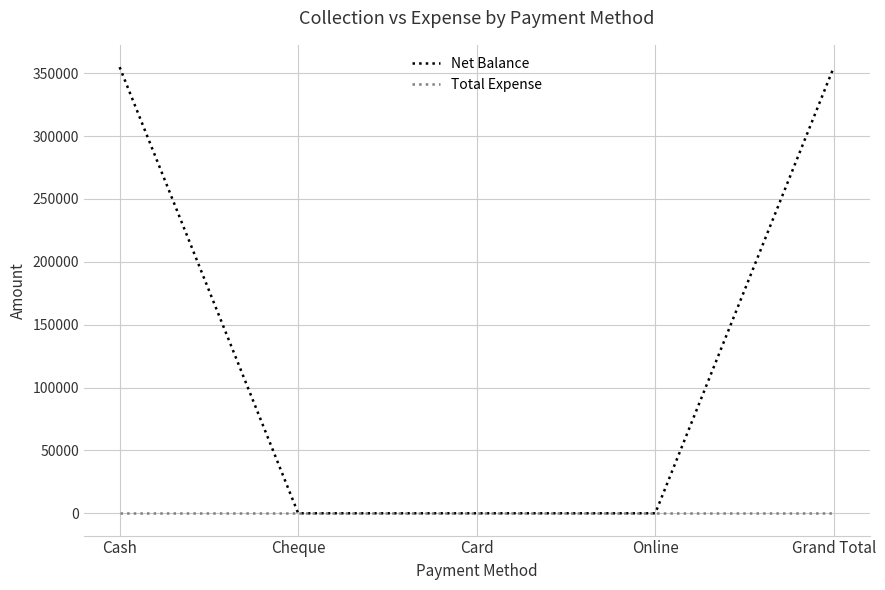

What is the total value across all series at Cash?

354828